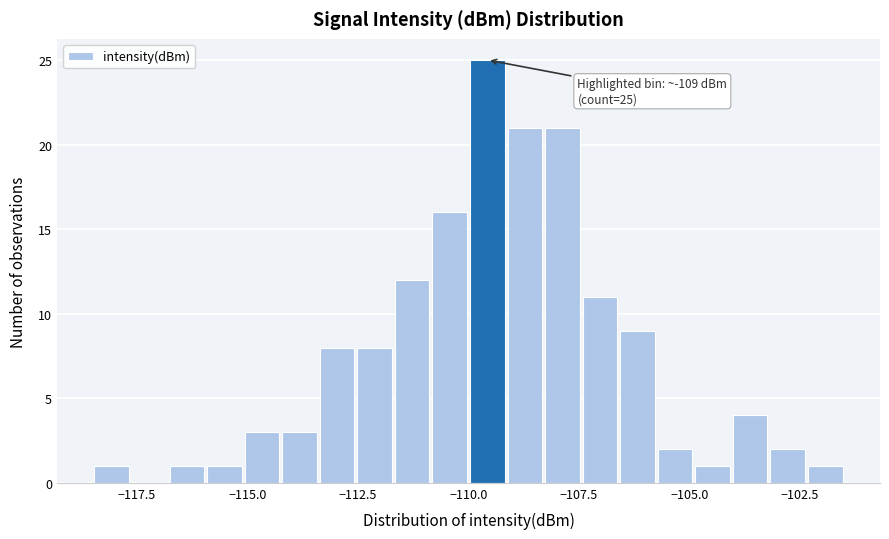

Read against the x-axis, roughly where is the centre of the tallest bar?

-109.5